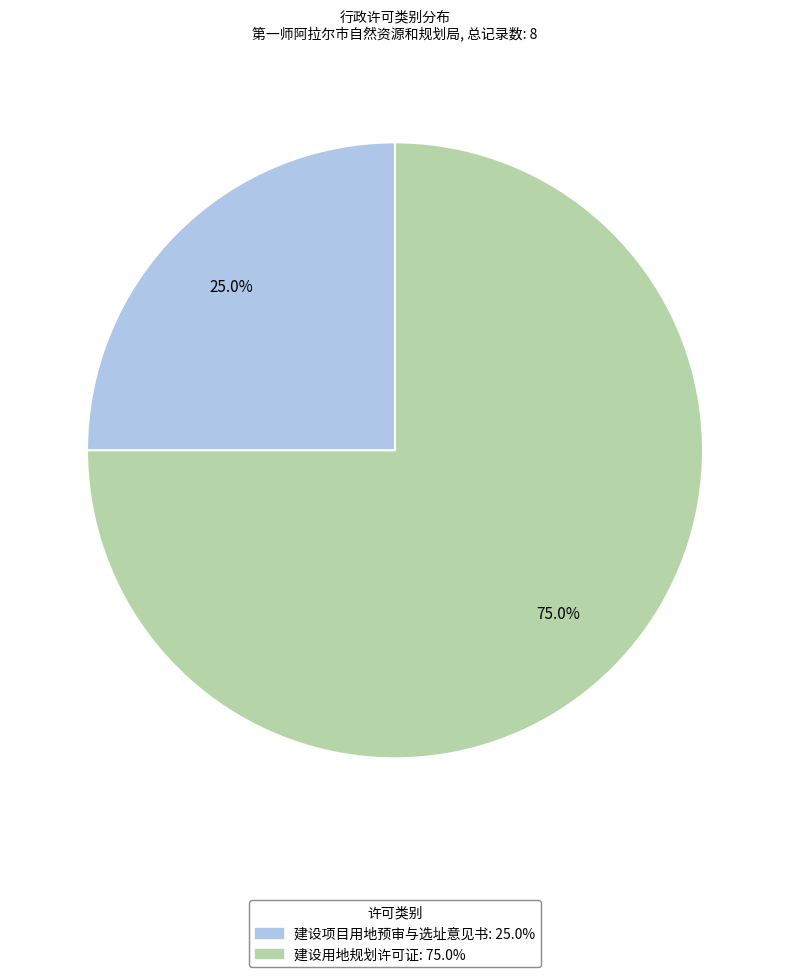

Is it true that 建设项目用地预审与选址意见书 is 12% of the pie?

False